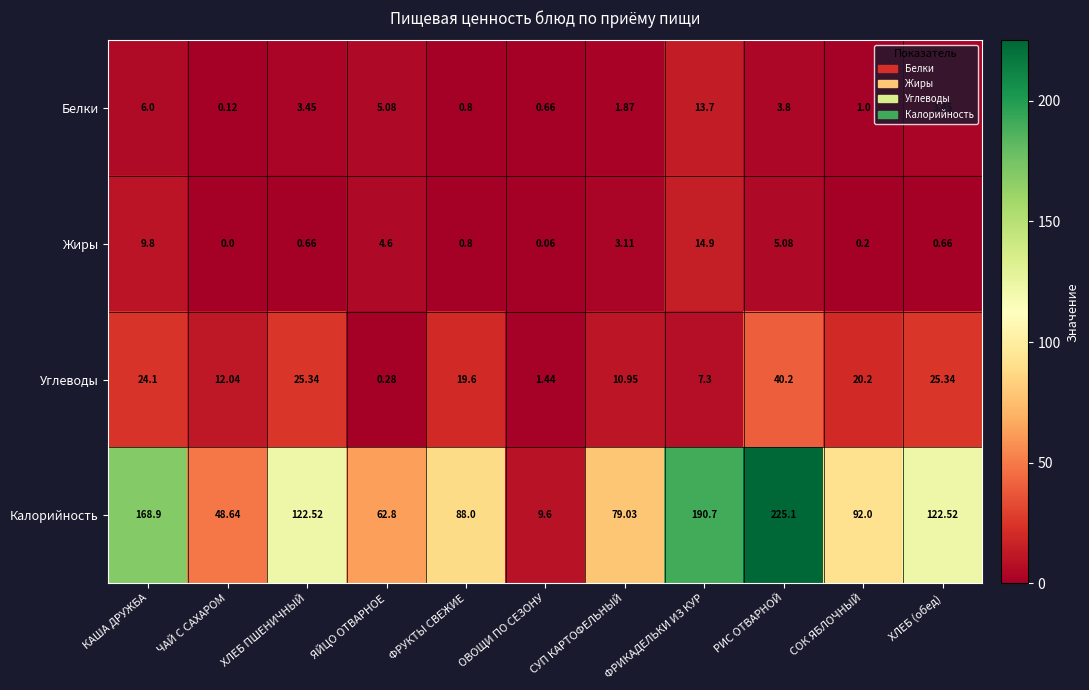

Which series has the largest range (max minus min)?

Калорийность